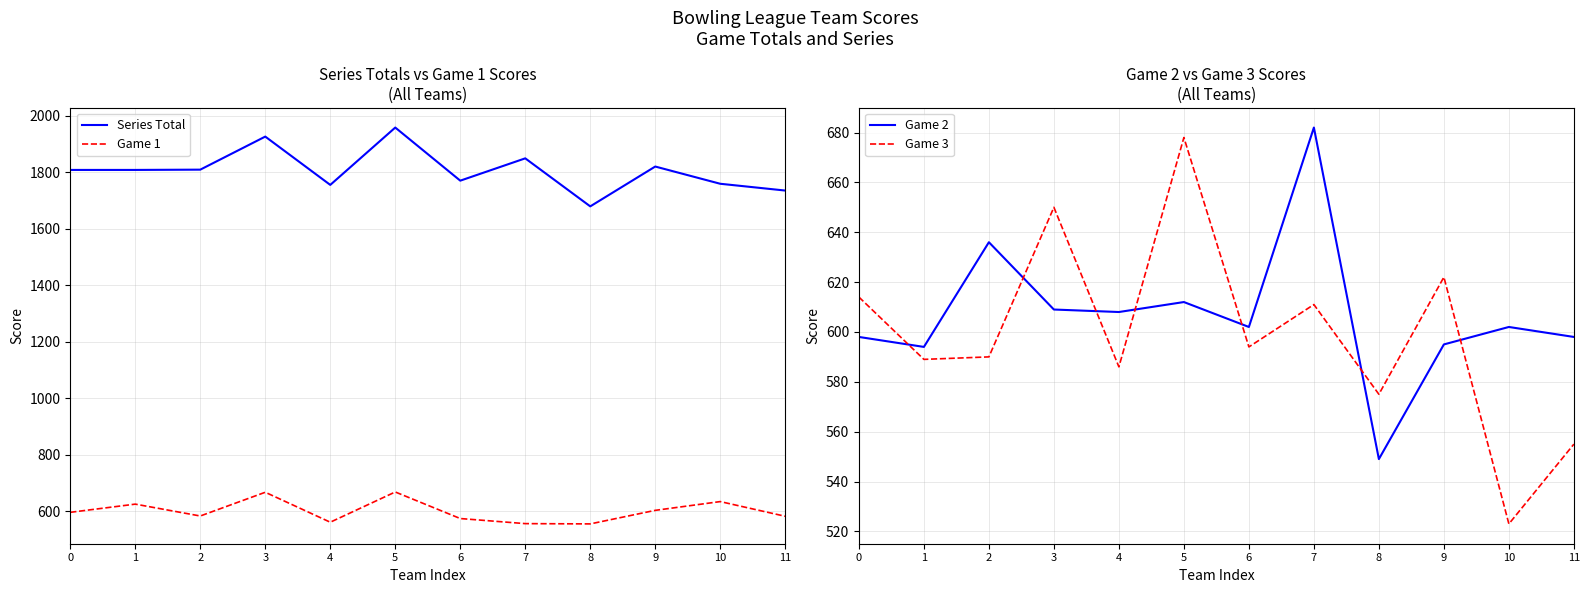

True or false: Game 2 and Series Total intersect in this chart.

False